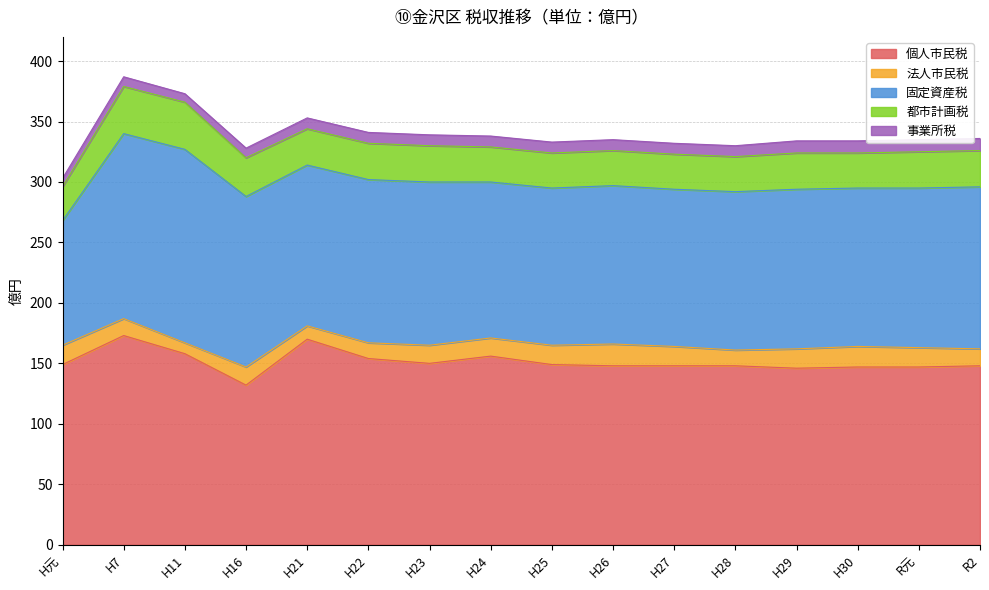

What is the average value of the 都市計画税 series?

31